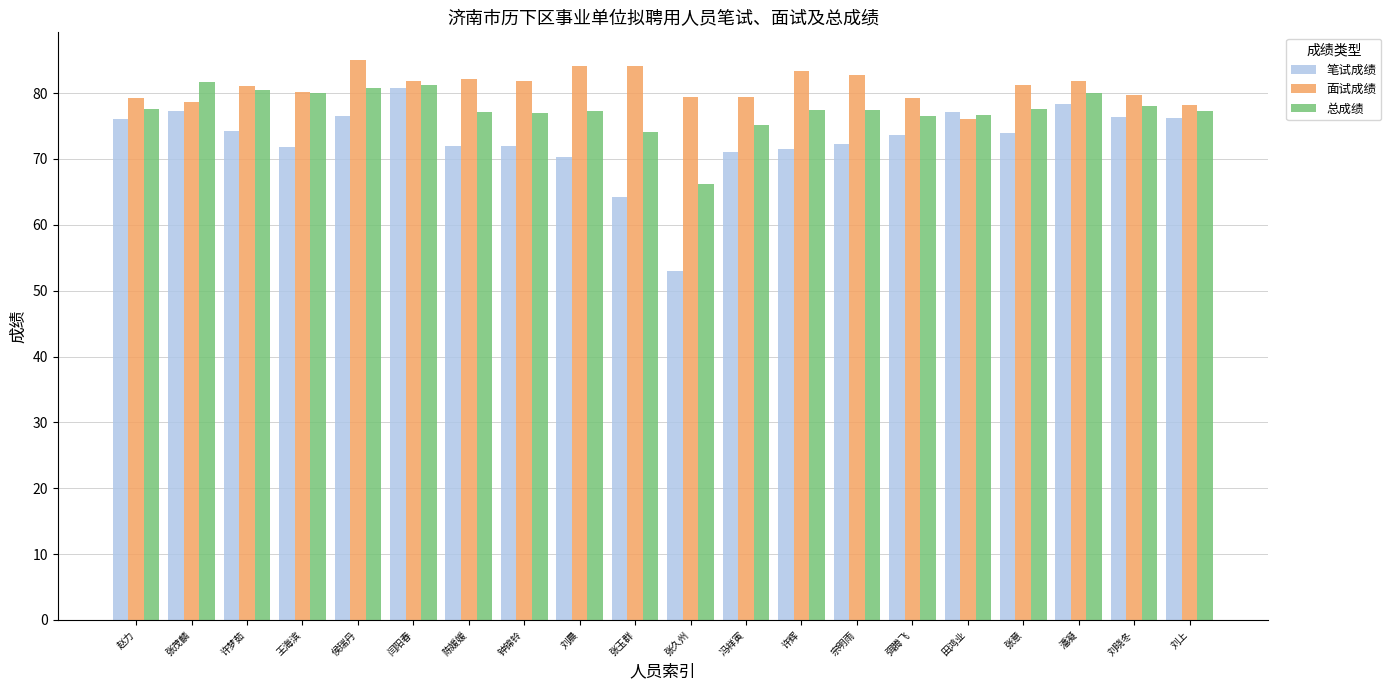

Which series changed the most between 冯祥寅 and 宗明雨?

面试成绩